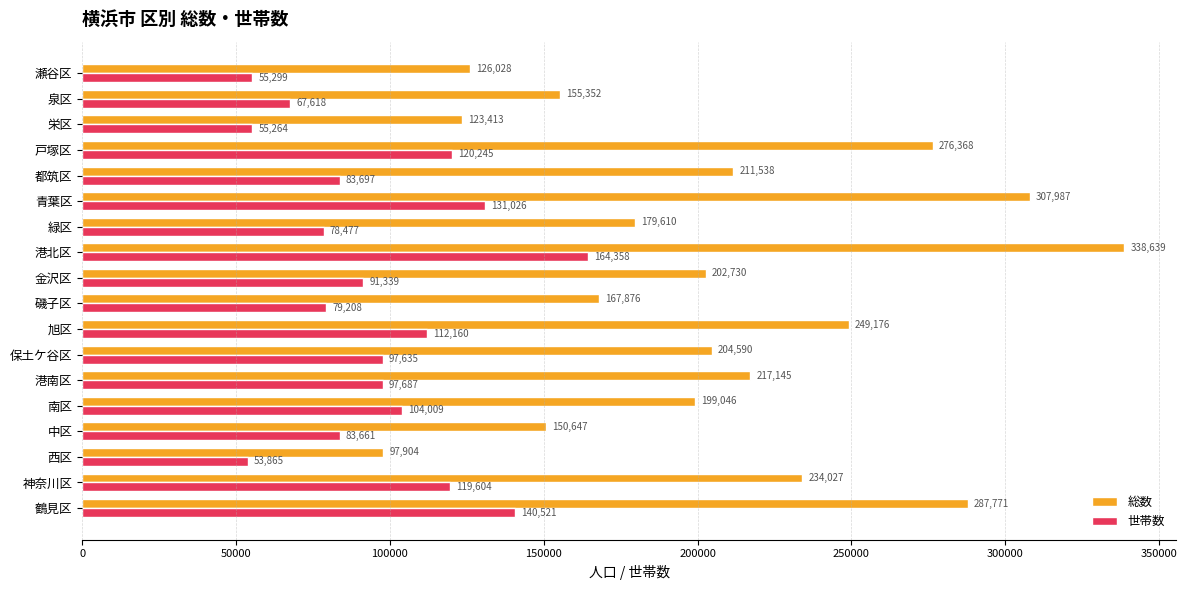

Which series has the largest range (max minus min)?

総数